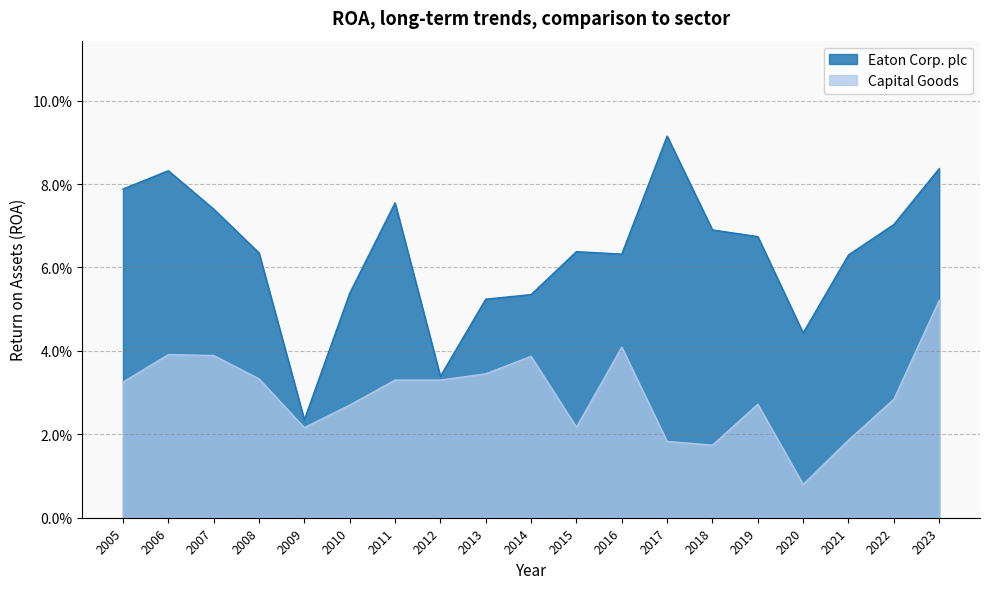

True or false: Capital Goods and Eaton Corp. plc intersect in this chart.

False